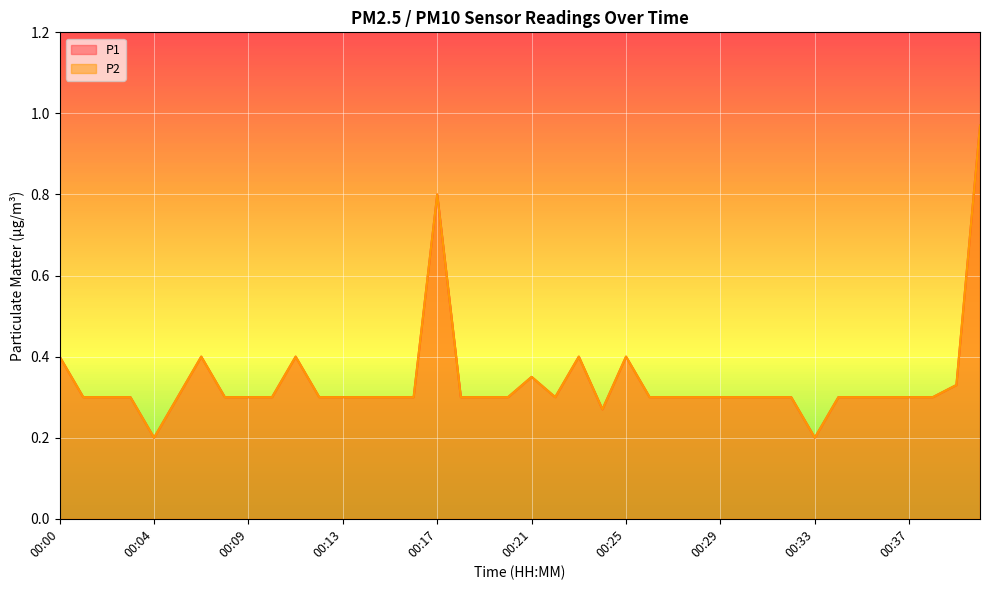

Rank the categories by P2 value from highest to lowest.

00:40, 00:17, 00:00, 00:06, 00:11, 00:23, 00:25, 00:21, 00:39, 00:01, 00:02, 00:03, 00:05, 00:07, 00:09, 00:10, 00:12, 00:13, 00:14, 00:15, 00:16, 00:18, 00:19, 00:20, 00:22, 00:26, 00:27, 00:28, 00:29, 00:30, 00:31, 00:32, 00:34, 00:35, 00:36, 00:37, 00:38, 00:24, 00:04, 00:33